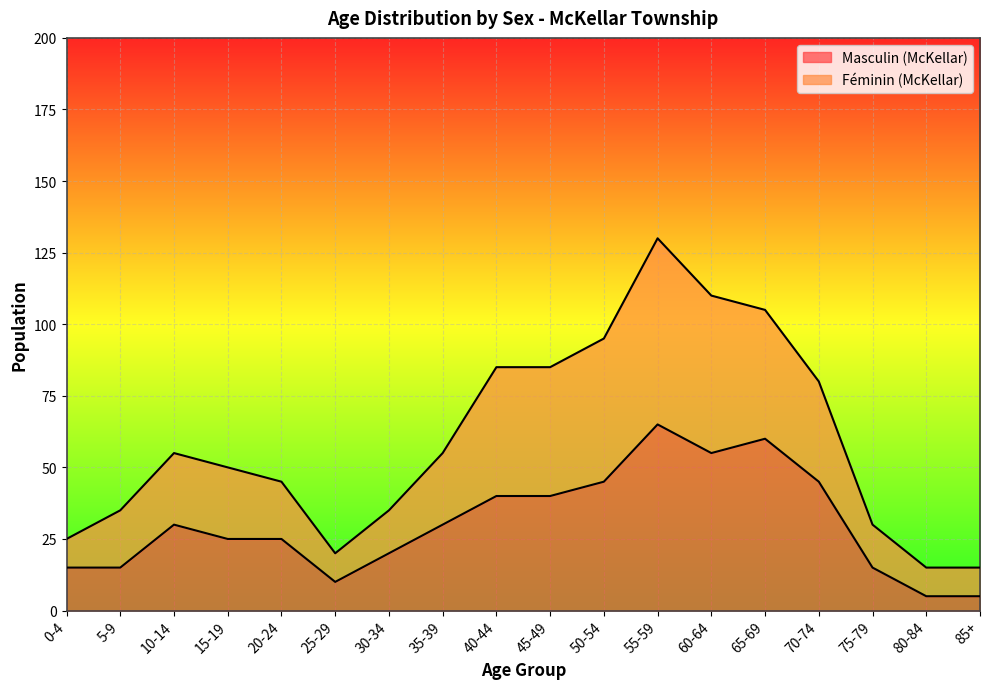

At which category is the sum across all series the highest?

55-59